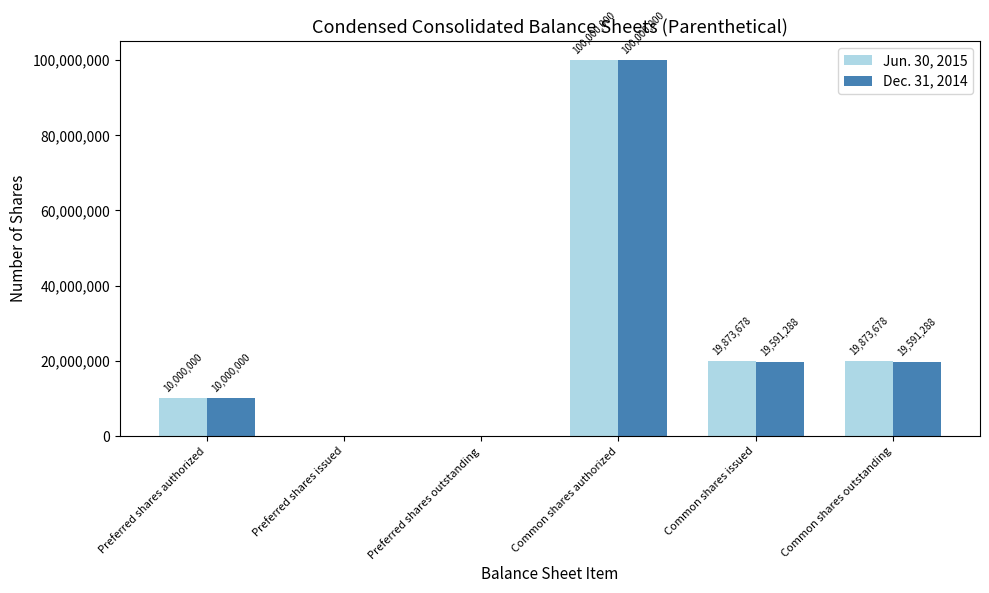

Is it true that Dec. 31, 2014 equals 10000000 at Preferred shares authorized?

True